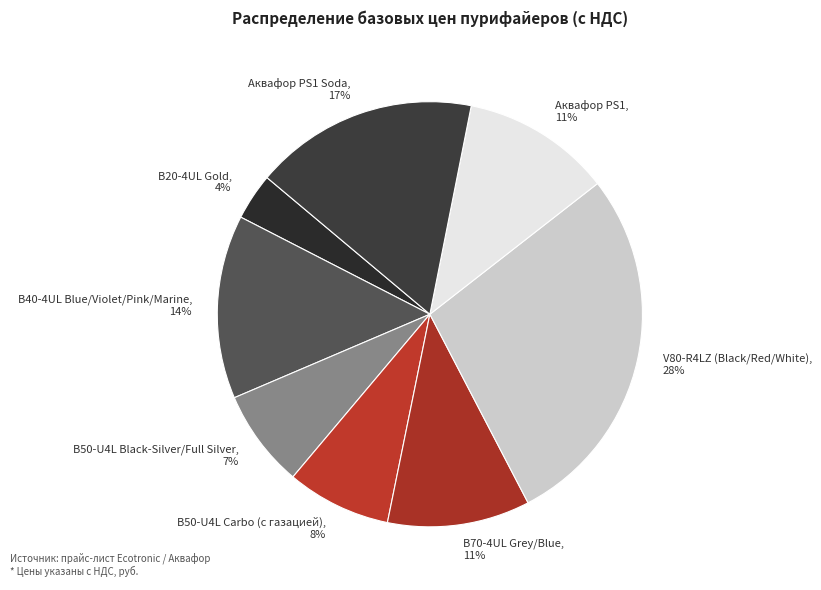

True or false: V80-R4LZ (Black/Red/White) accounts for 20% of the total.

False